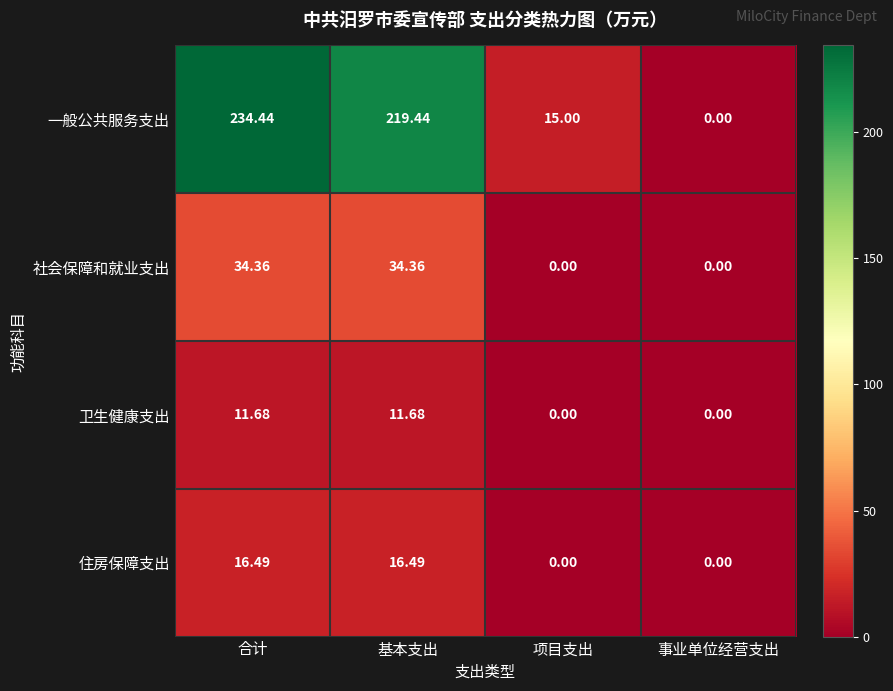

Which category has the highest value across all series?

合计